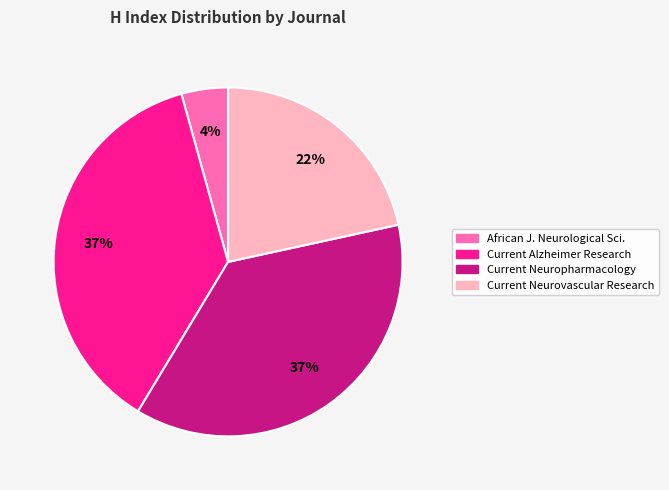

Is there any slice that represents more than half of the pie?

No